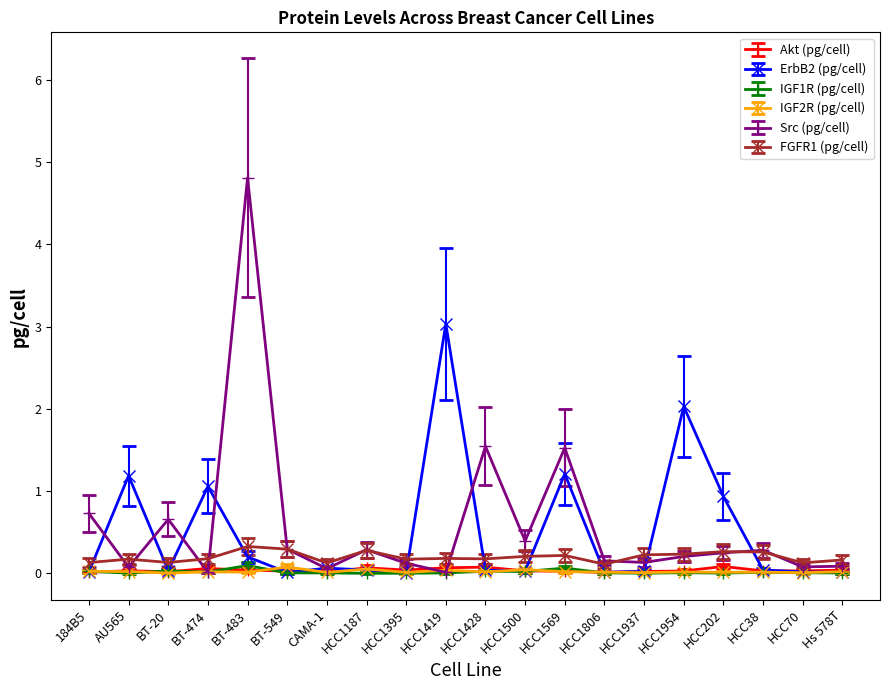

Which series has the largest total across all categories?

Src (pg/cell)